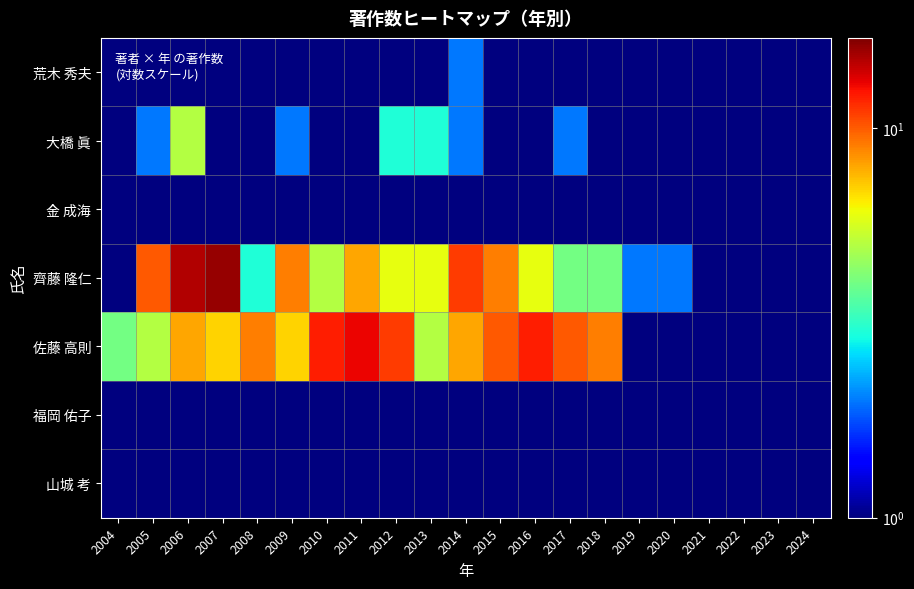

Count the number of data series in this chart.

7